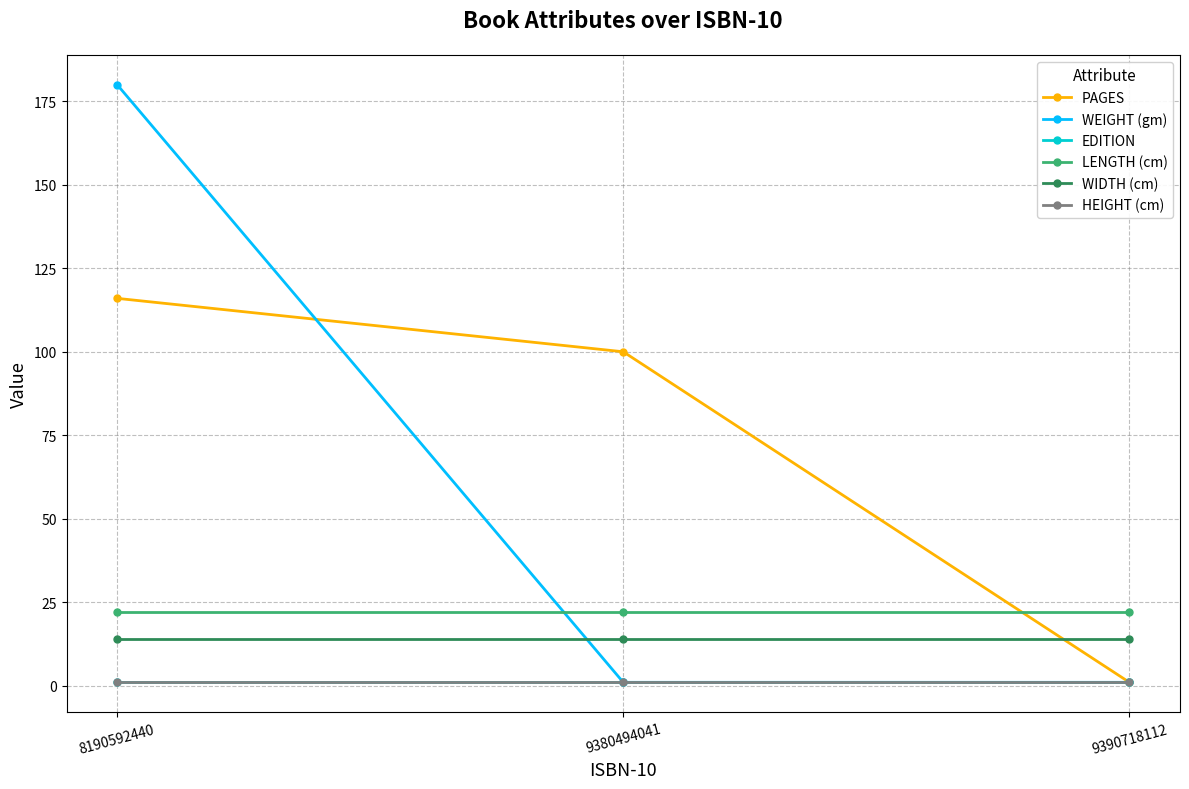

What is the smallest value displayed?

1